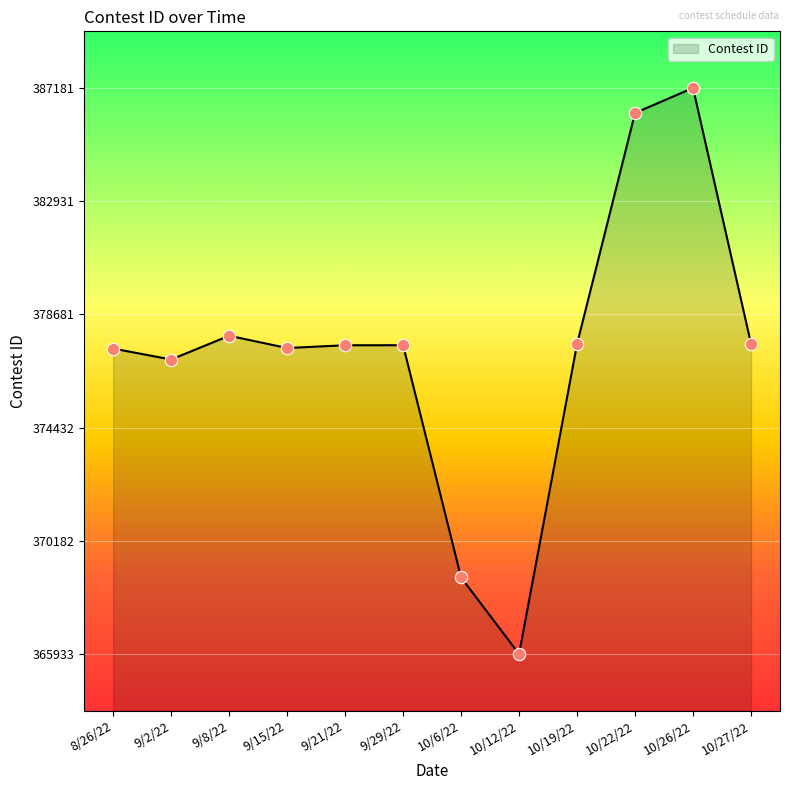

Which has a higher value, 8/26/22 or 9/8/22?

9/8/22